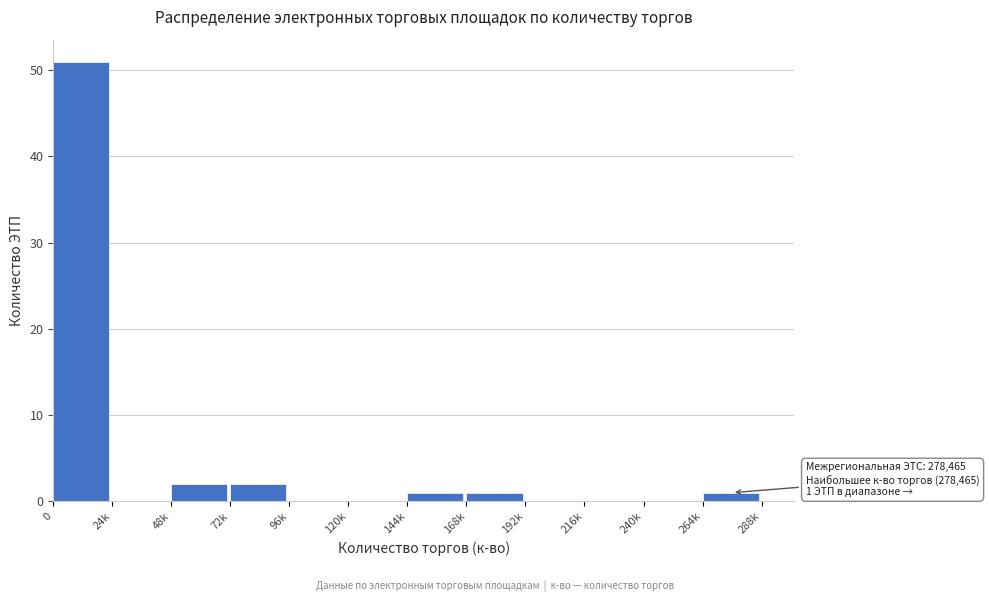

Reading left to right, transcribe all the data shown in this chart.

0=51	24k=0	48k=2	72k=2	96k=0	120k=0	144k=1	168k=1	192k=0	216k=0	240k=0	264k=1